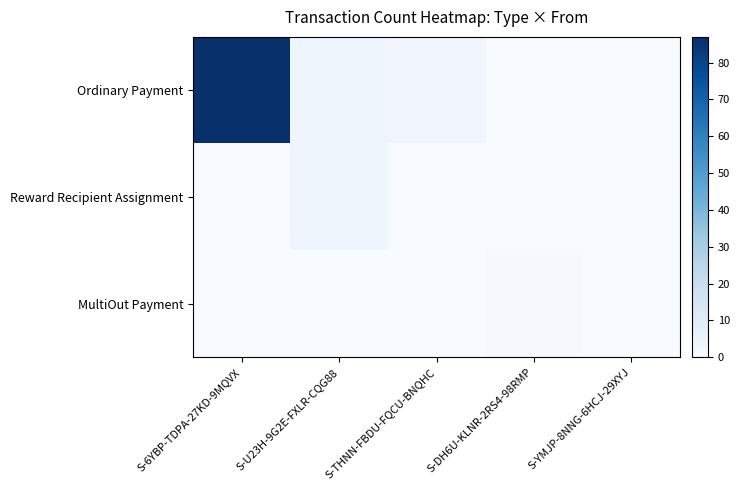

Which series has the widest spread of values?

Ordinary Payment